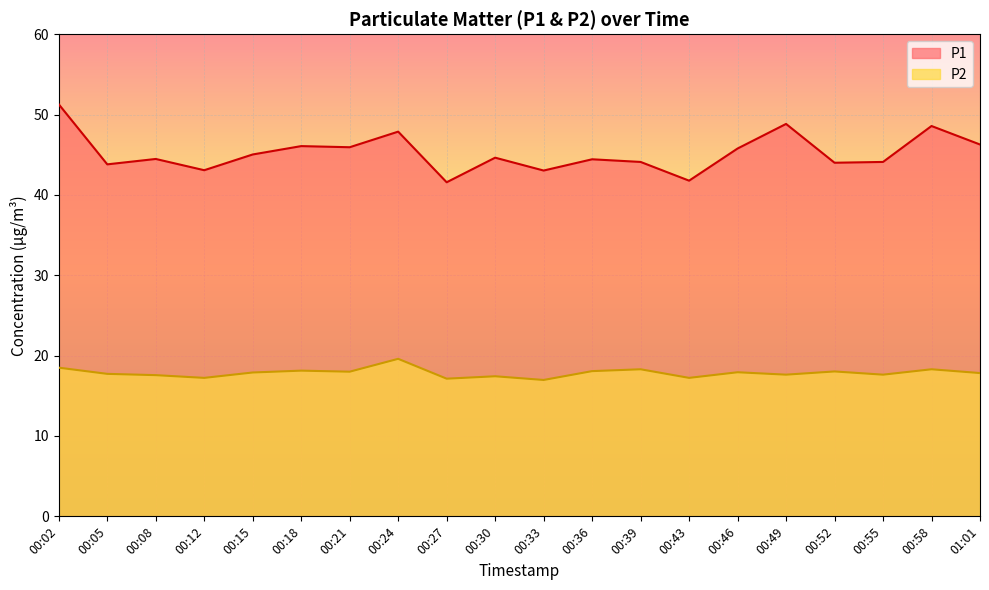

True or false: P1 and P2 cross at least once.

False